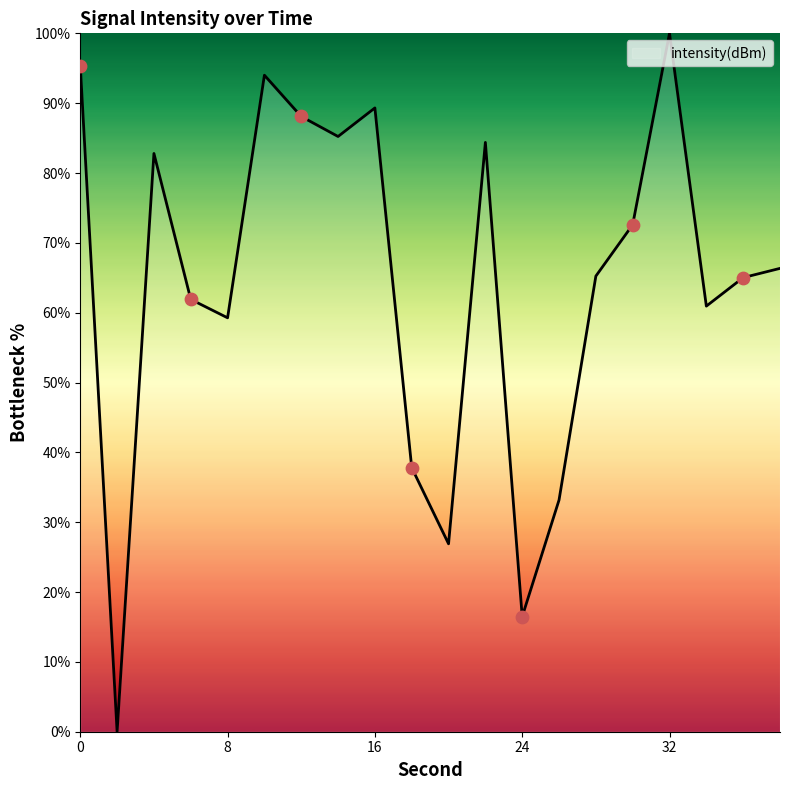

What is the greatest value displayed?

100.0